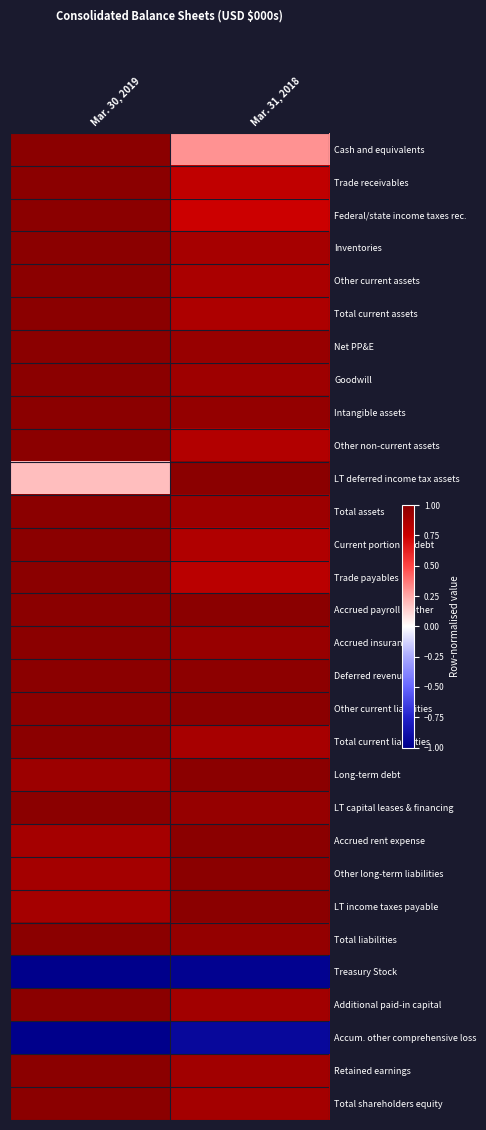

Which category has the highest value across all series?

Mar. 30, 2019